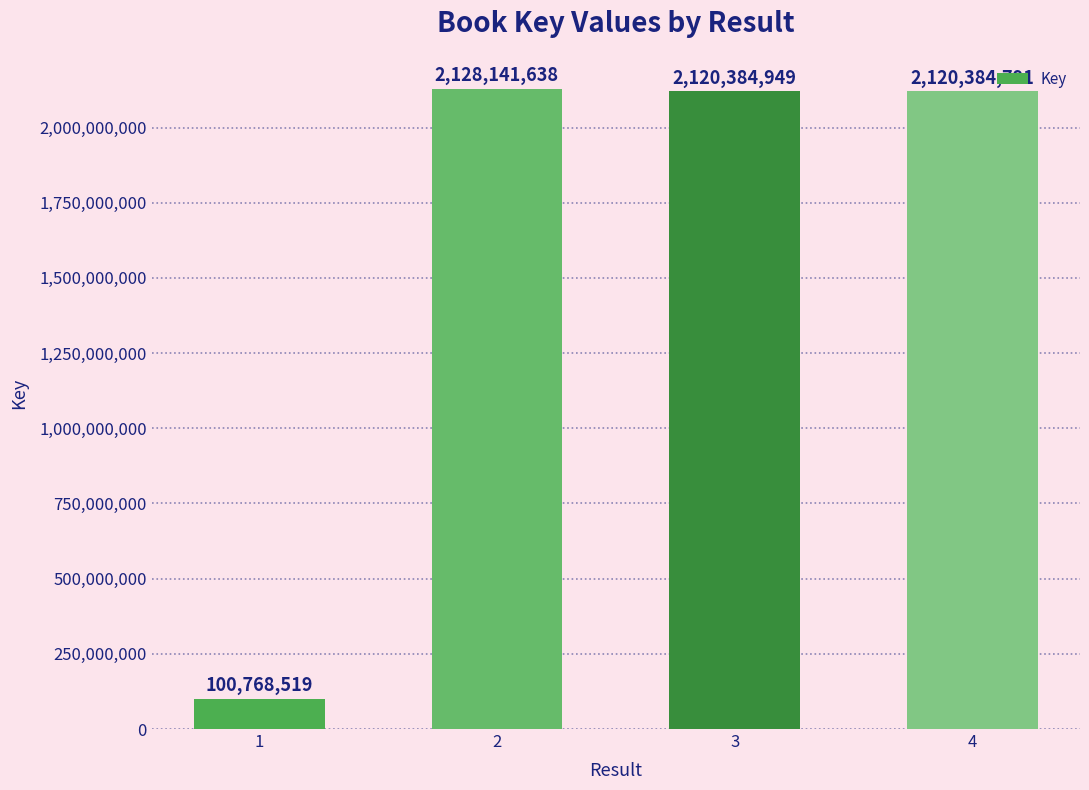

Reading left to right, what are all the values shown in this chart?

100768519	2128141638	2120384949	2120384791